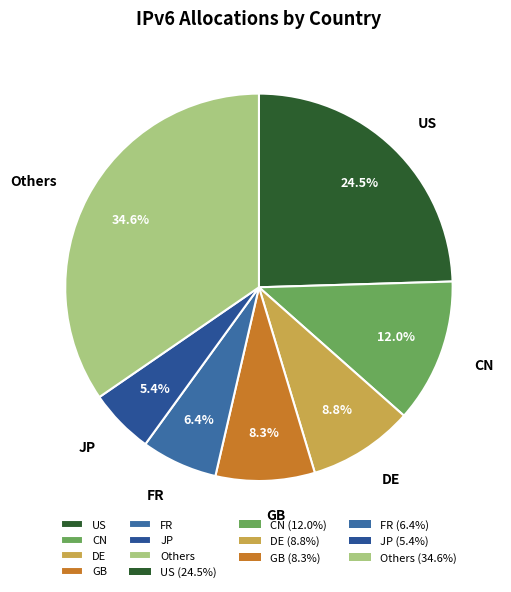

Is there a majority slice in this chart?

No